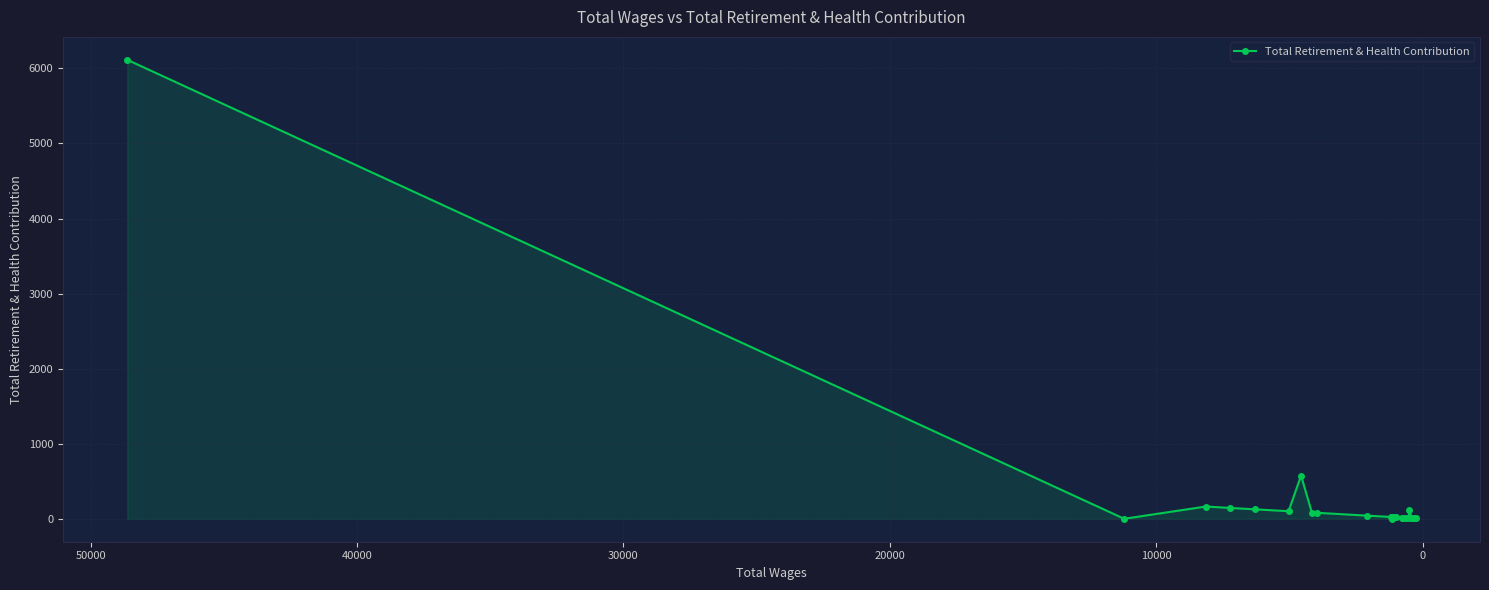

How many points are higher than both their immediate neighbors (excluding endpoints)?

4